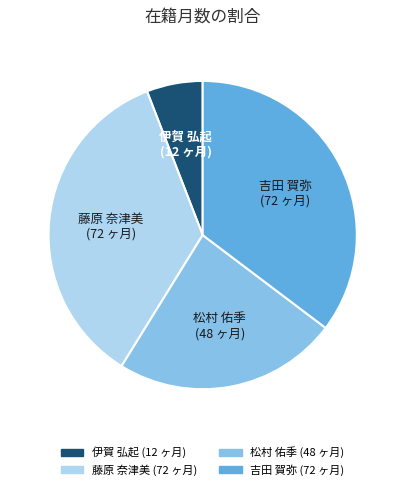

Count the number of slices in the pie.

4